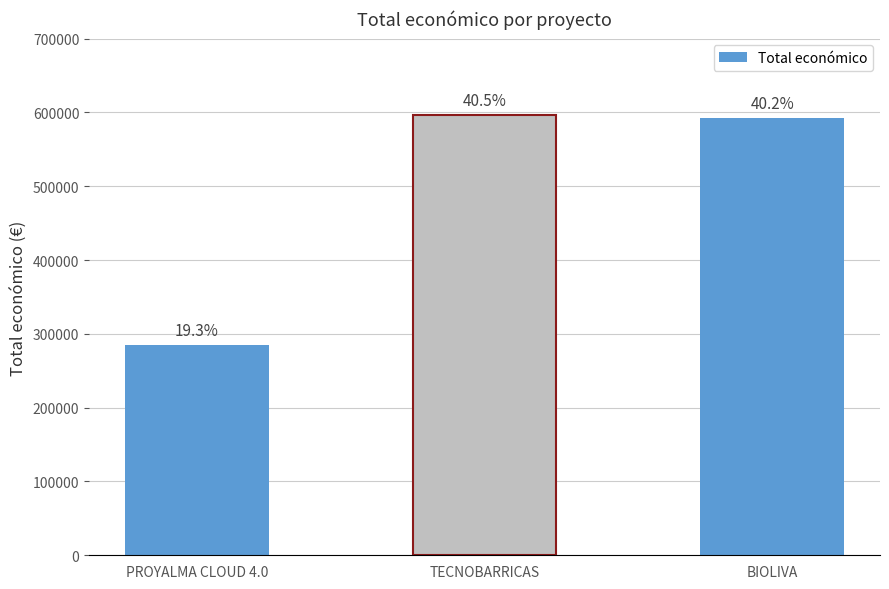

What is the approximate value at TECNOBARRICAS, to the nearest 100?

596400